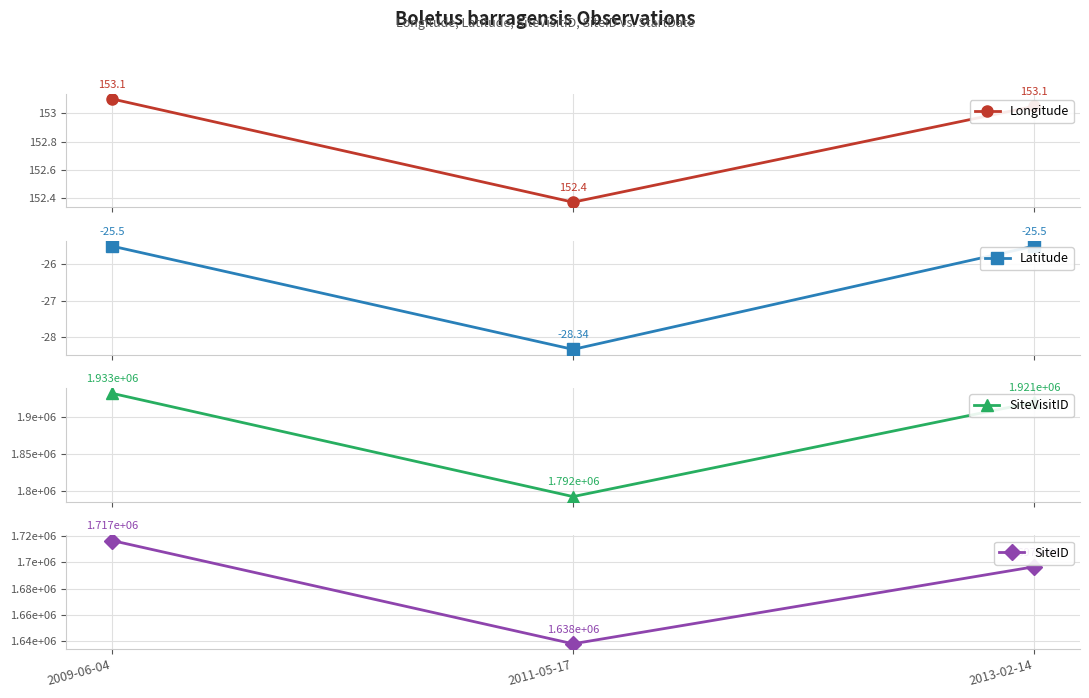

What is the spread (max minus min) of values at 2009-06-04?

1932657.5